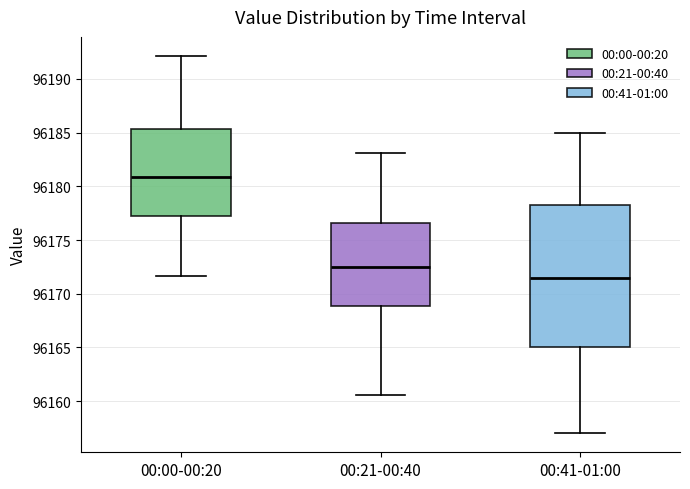

Which box's median line is the lowest?

00:41-01:00